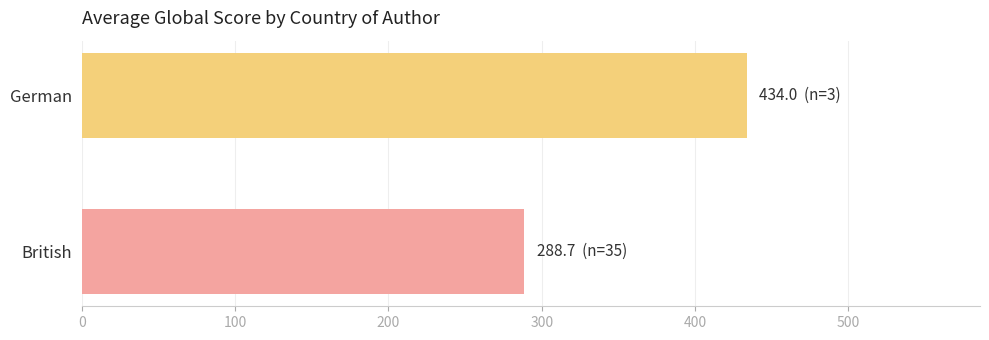

Does the chart contain stacked bars?

No